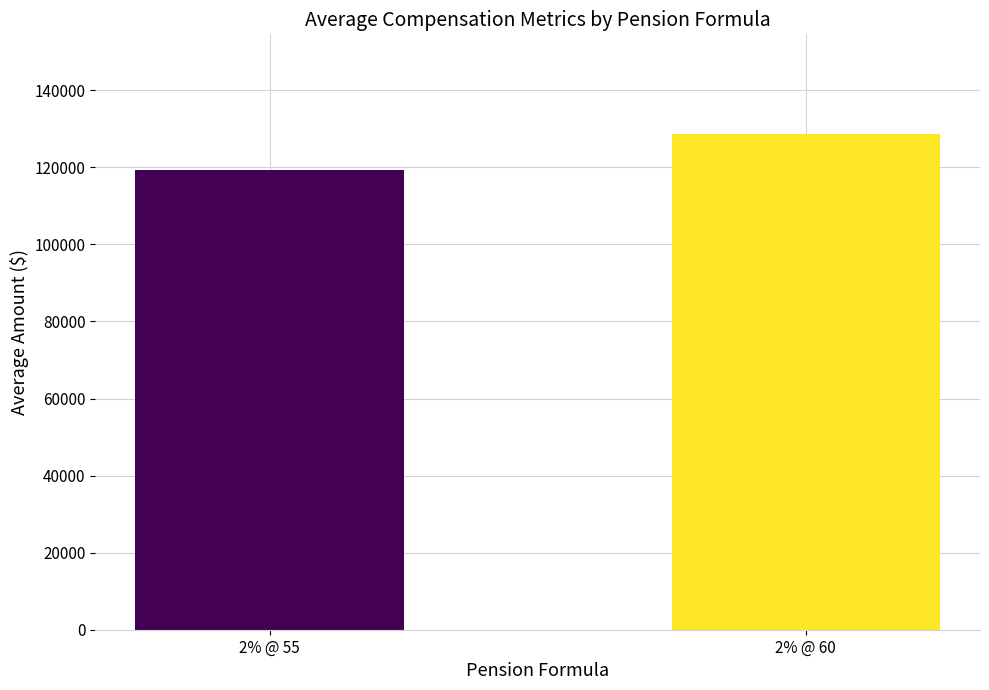

What is the difference between the maximum and minimum values?

9509